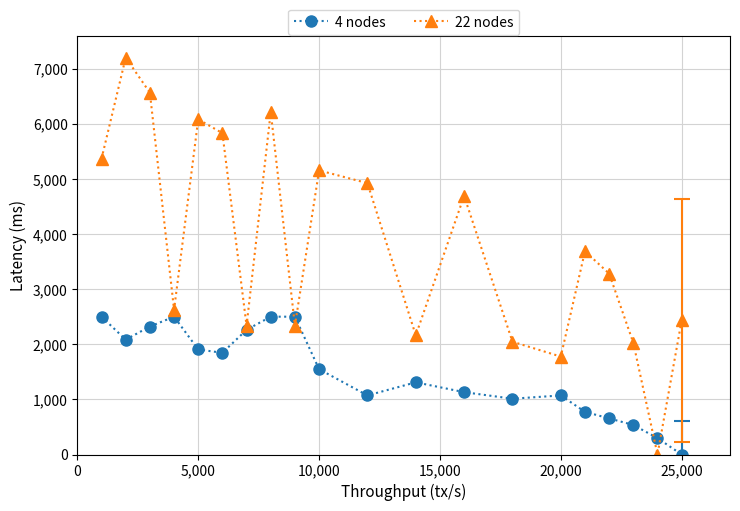

True or false: 4 nodes and 22 nodes intersect in this chart.

True